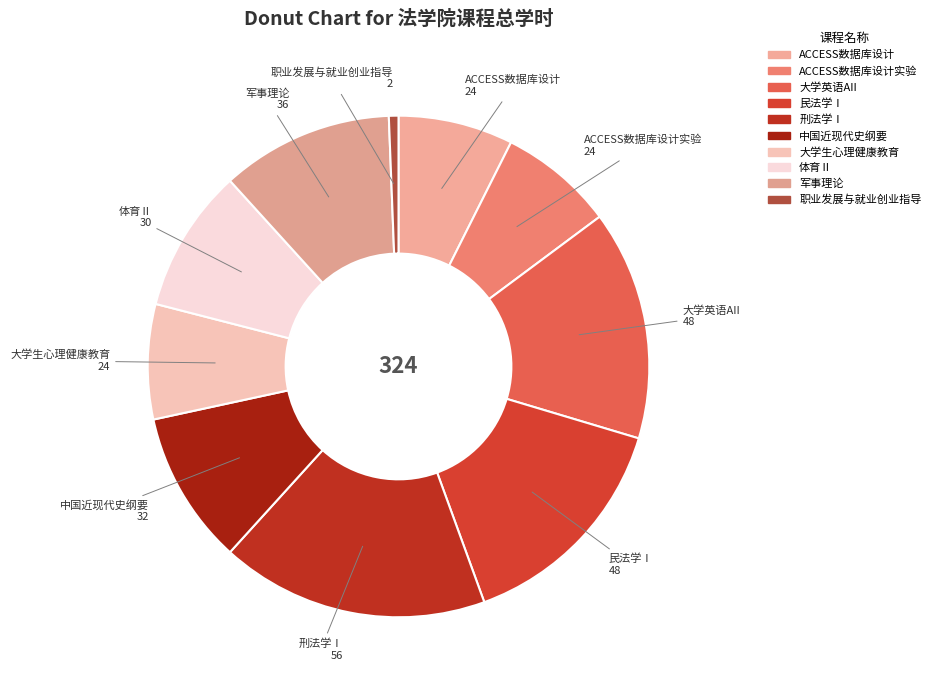

True or false: 大学生心理健康教育 accounts for 7% of the total.

True